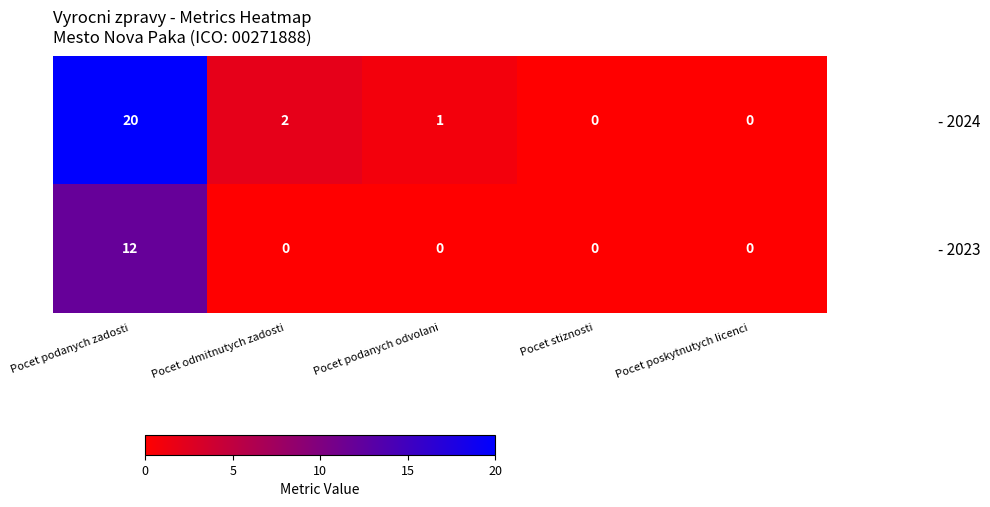

What is the greatest value displayed?

20